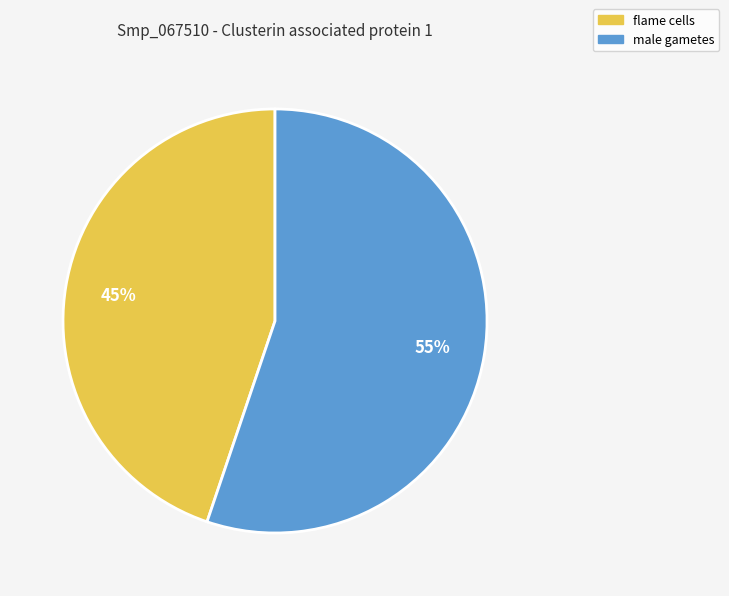

What percentage is the male gametes slice, to the nearest percent?

55%